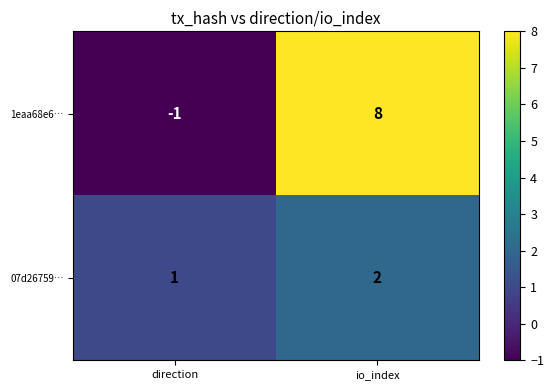

Which series has the largest total across all categories?

1eaa68e6…